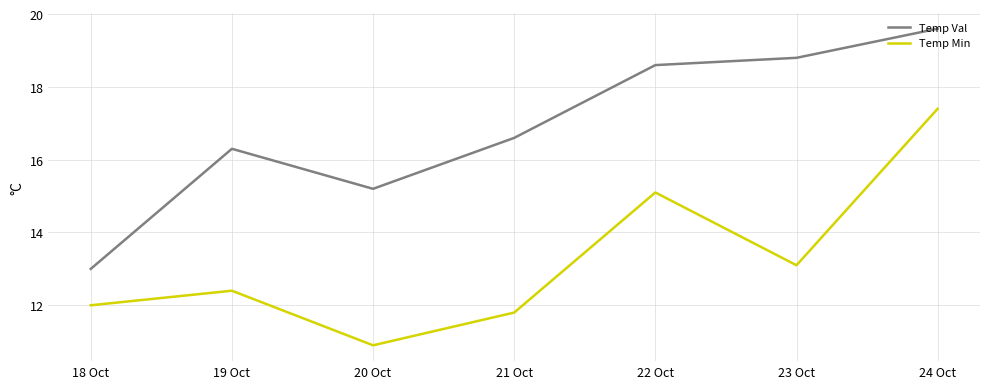

At how many categories does at least one series exceed 14?

6